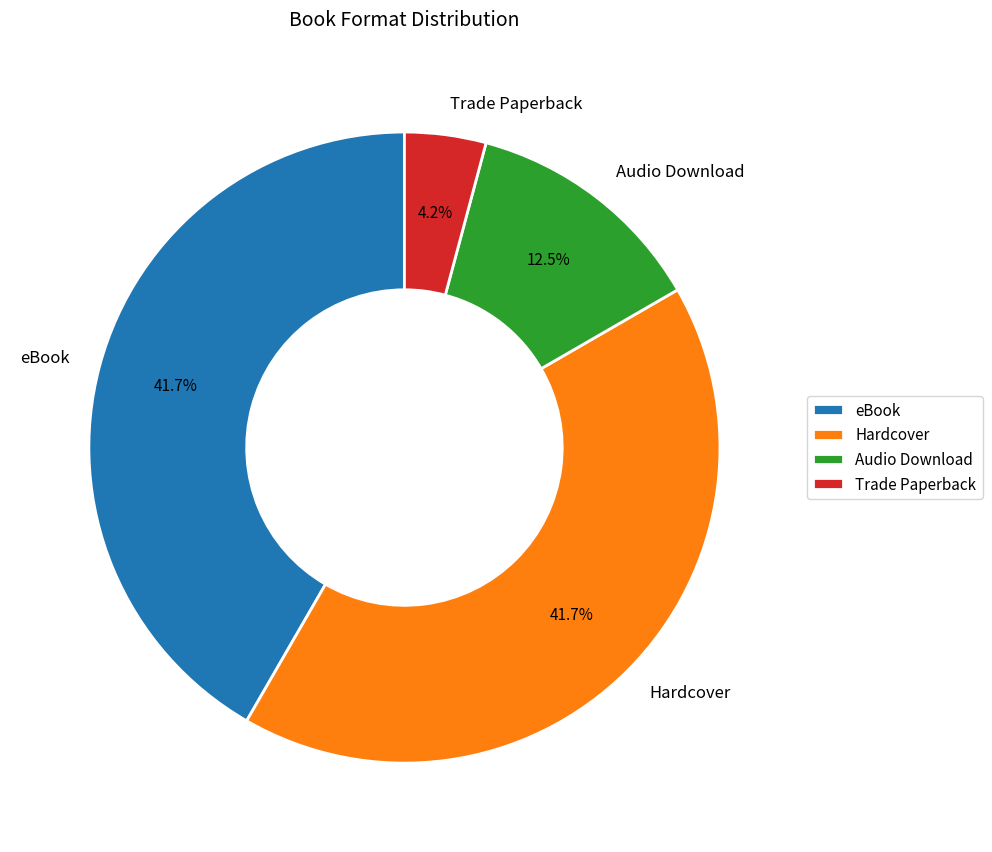

What percentage is the eBook slice, to the nearest percent?

42%